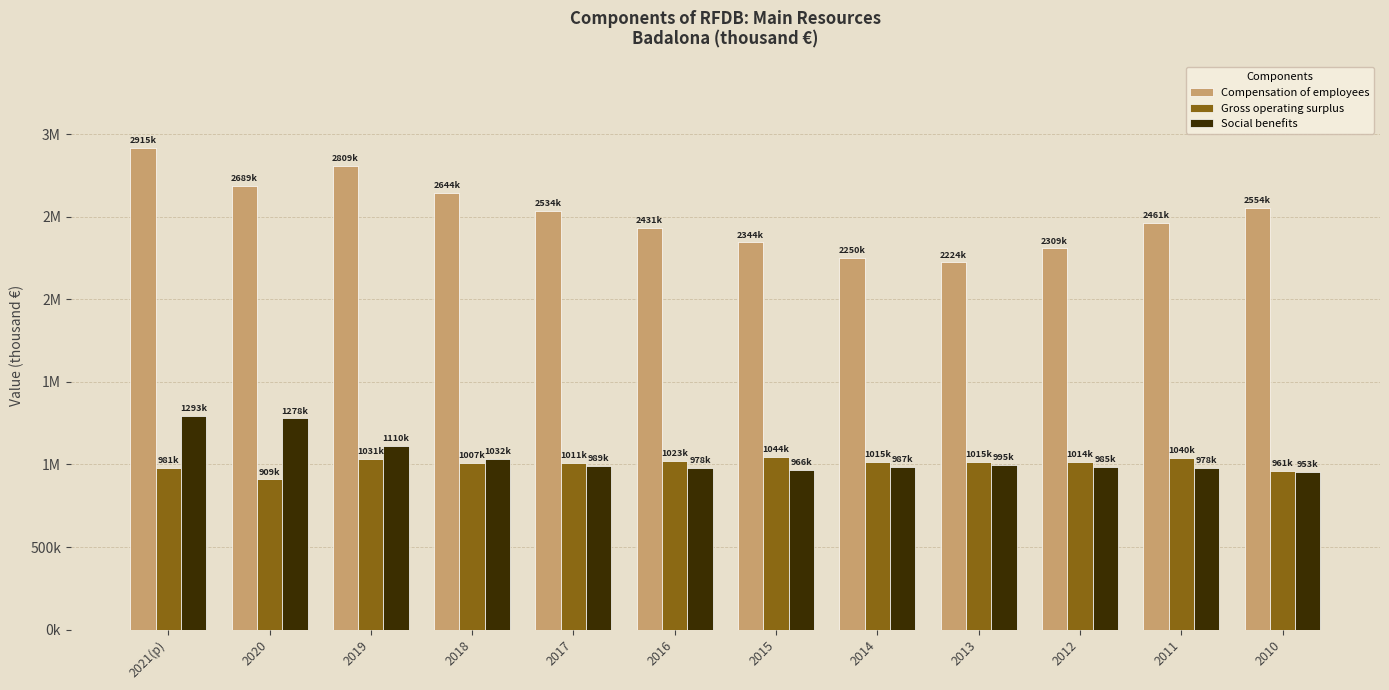

List the labels in order of Gross operating surplus value, largest first.

2015, 2011, 2019, 2016, 2013, 2014, 2012, 2017, 2018, 2021(p), 2010, 2020